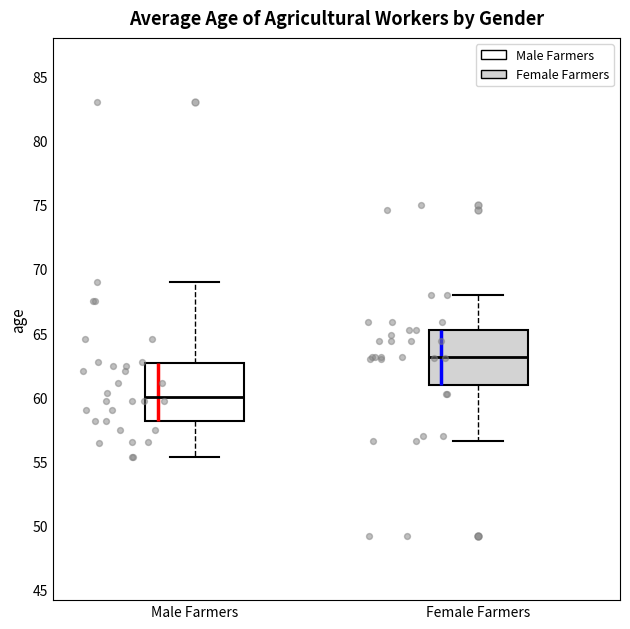

Reading left to right, transcribe this box plot: for each box, give where its median line is, the range the box spans, and where its two whiskers end, as read against the y-axis. The values are not printed on the chart, so give them approximately, as read against the axis.

Male Farmers: median 60.0, box 58.0 to 62.5, whiskers 55.5 to 69.0
Female Farmers: median 63.0, box 61.0 to 65.5, whiskers 56.5 to 68.0